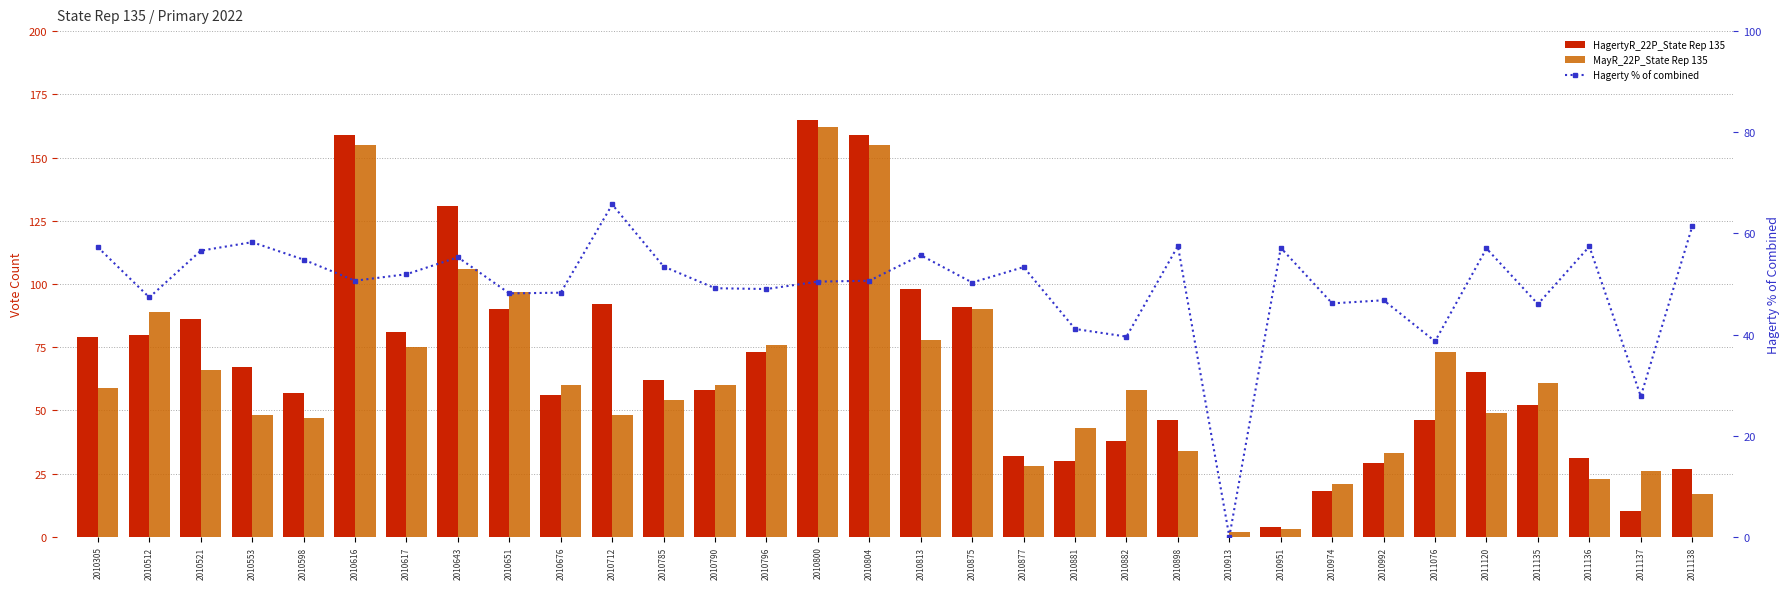

True or false: Hagerty % of combined has a value of 21.4 at 2010521.

False